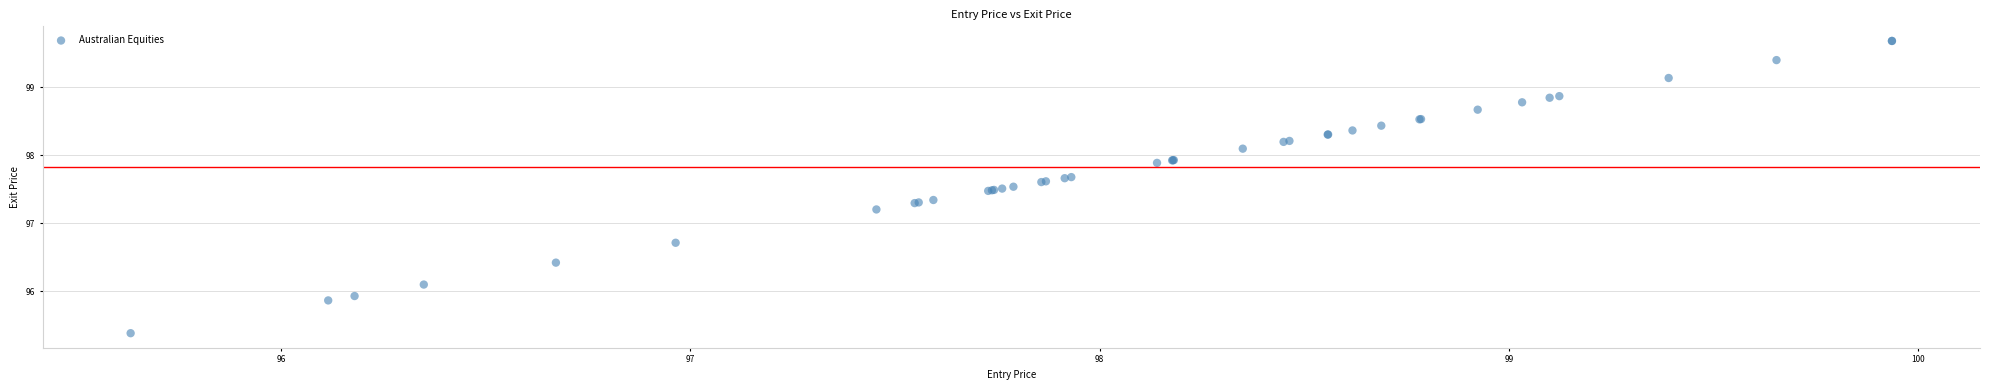

What Y value in the scatter plot is closest to 97?

97.2